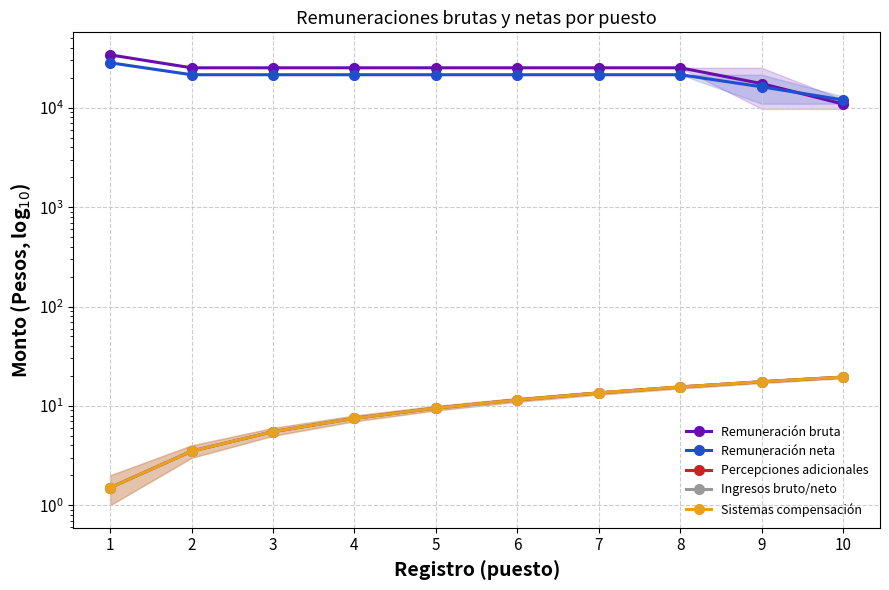

The value of Sistemas compensación at 6 is 11.5. True or false?

True